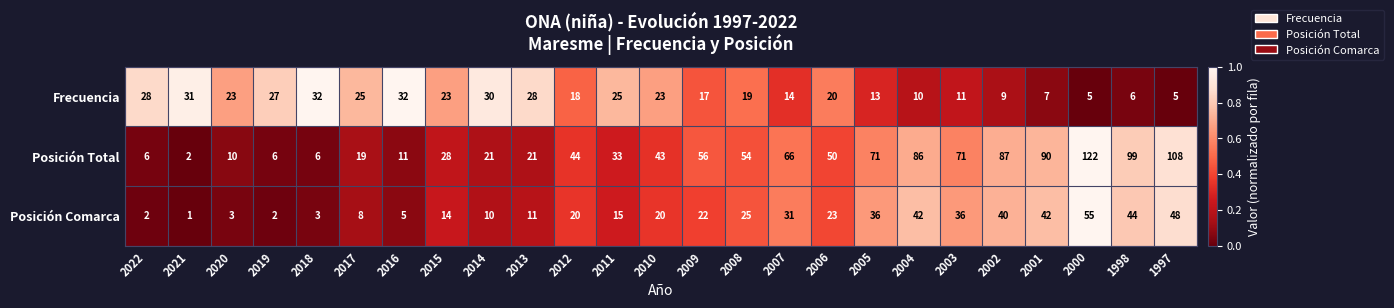

What is the sum of the Posición Total values at 2019 and 2009?

62